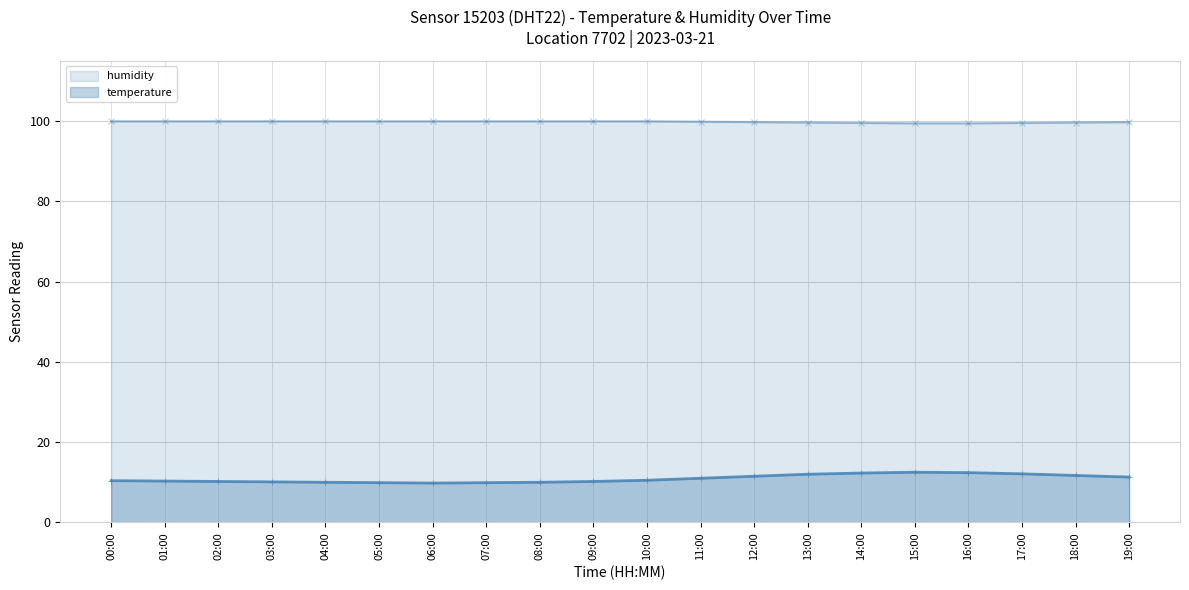

How many lines are shown in the chart?

2